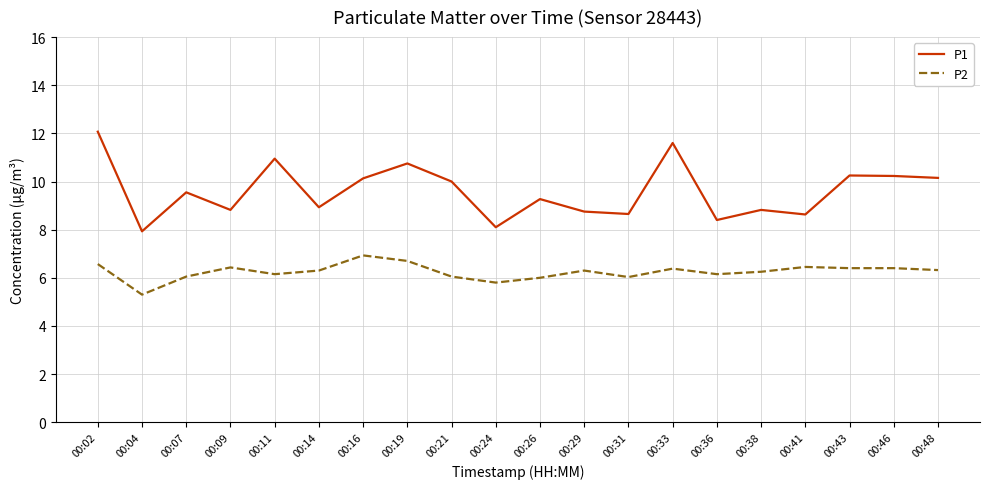

True or false: P1 has a value of 2.8 at 00:38.

False